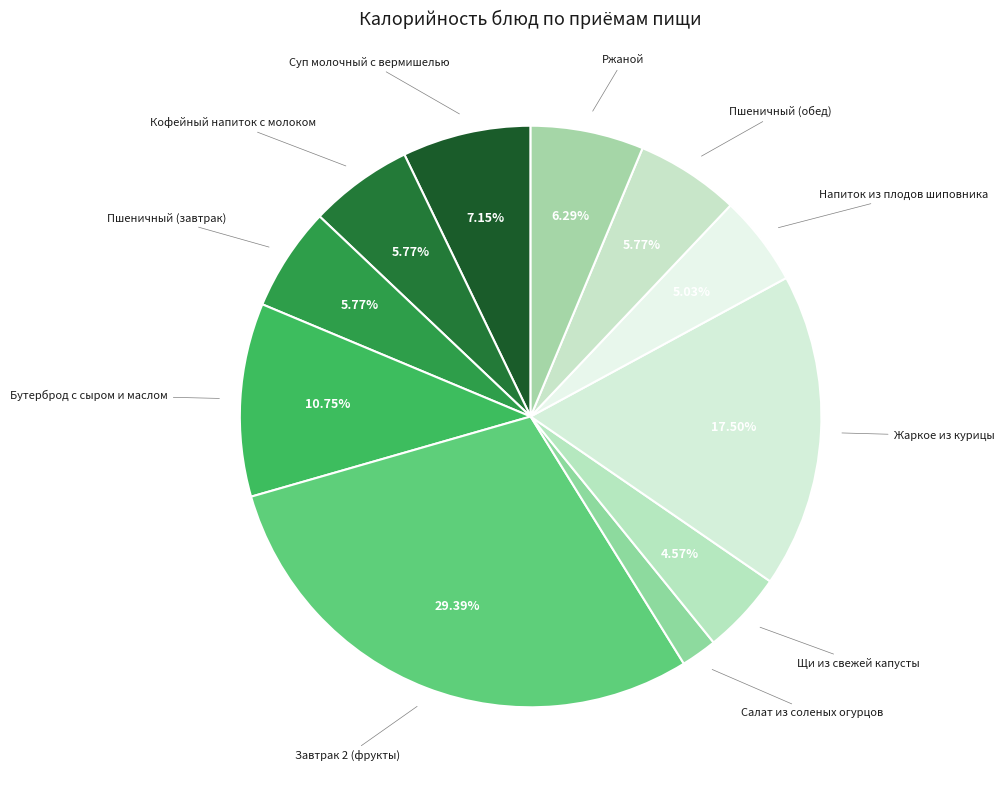

How many segments does this pie chart have?

11